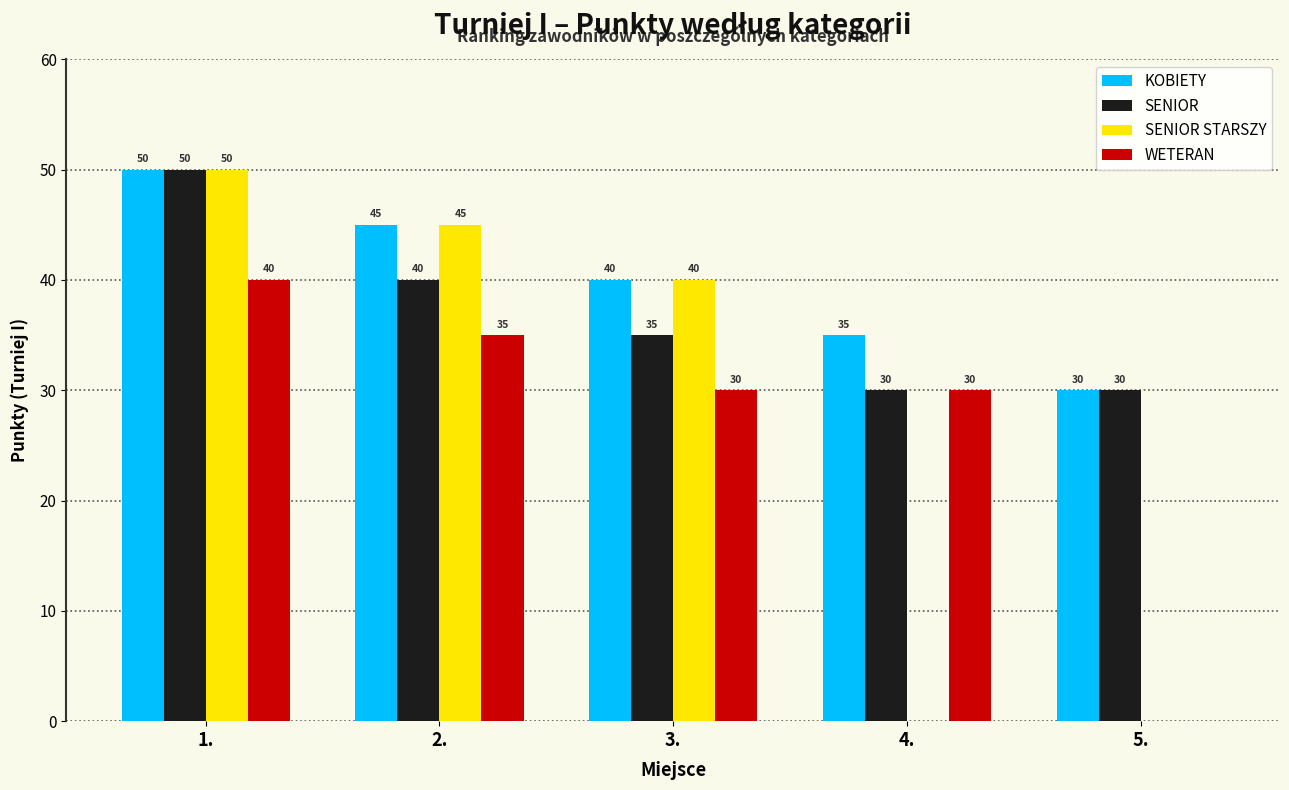

How many groups of bars are there?

5